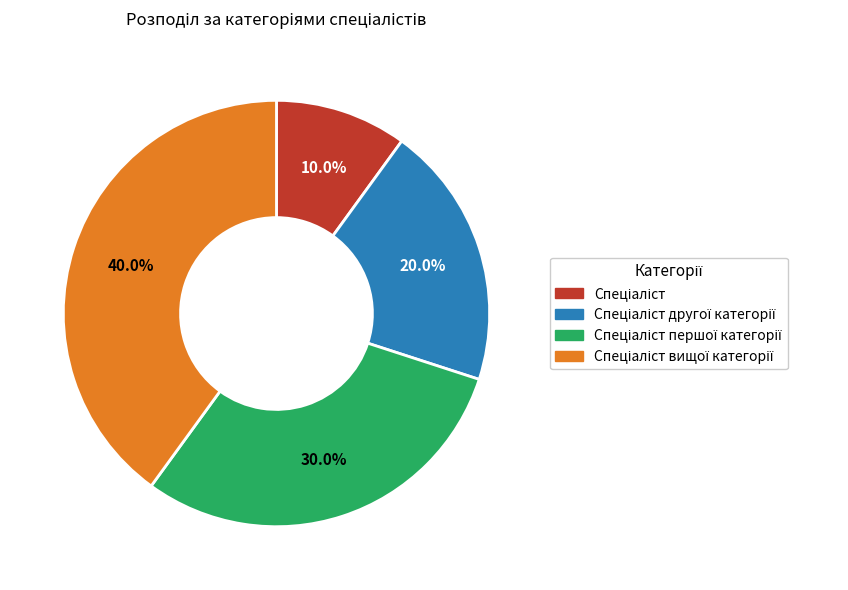

Is there a majority slice in this chart?

No